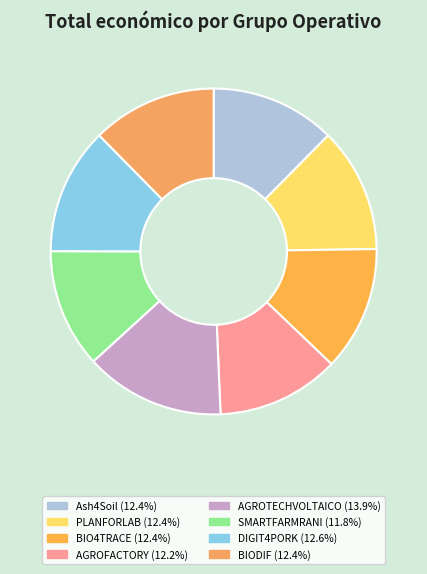

The PLANFORLAB slice represents 12% of the pie. True or false?

True